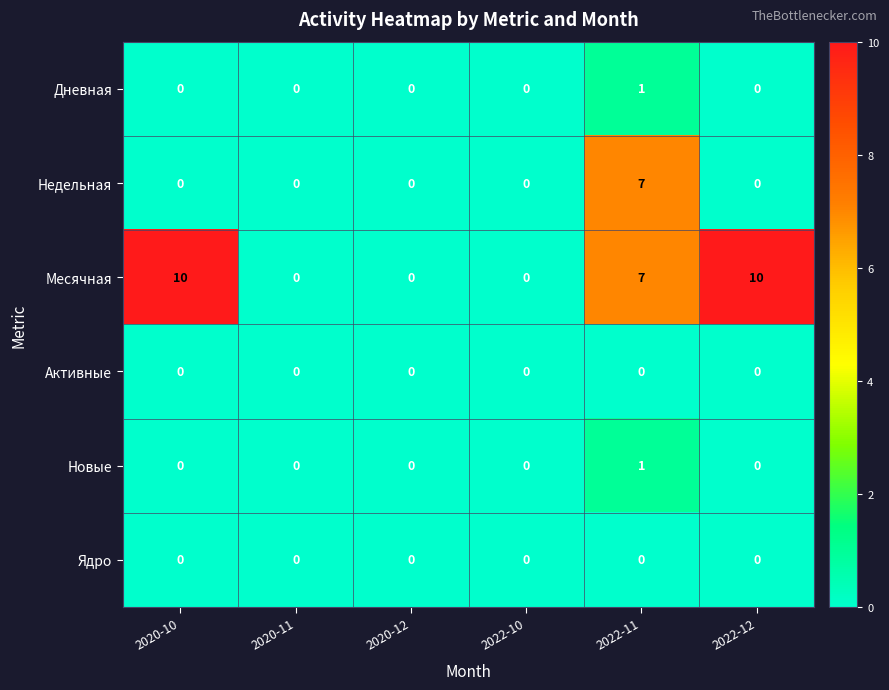

How many distinct data groups are displayed?

6